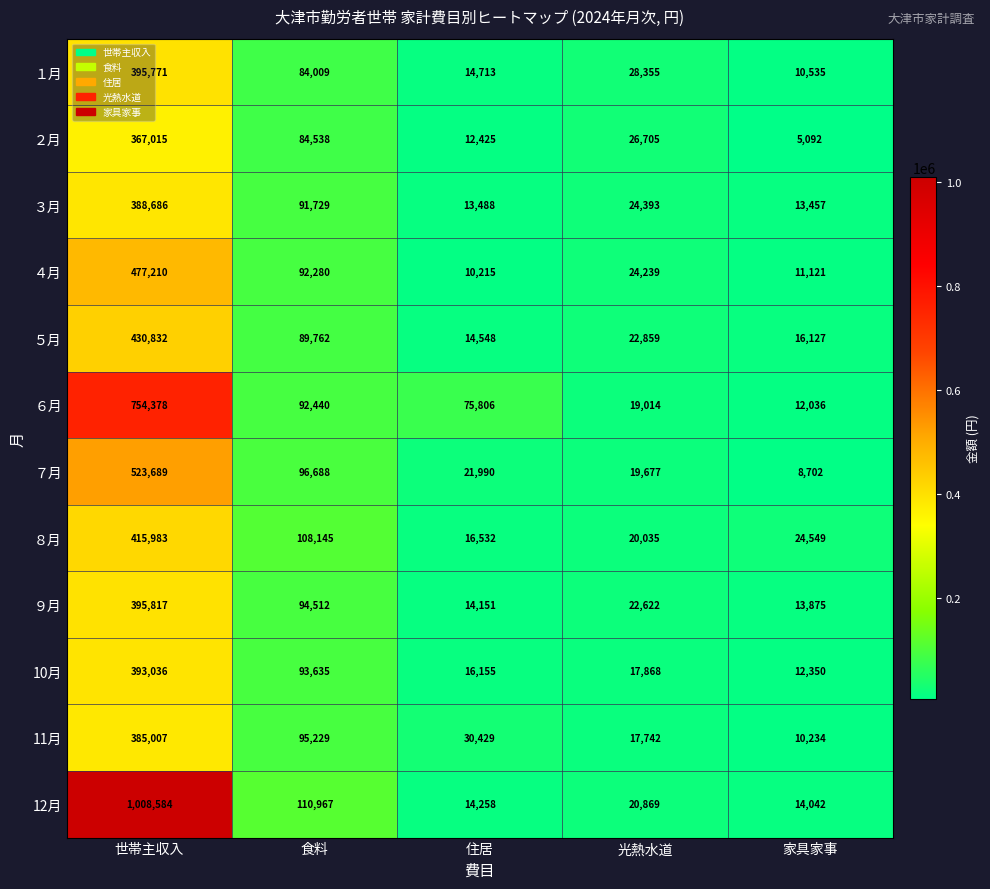

What is the sum of all ６月 values?

953674